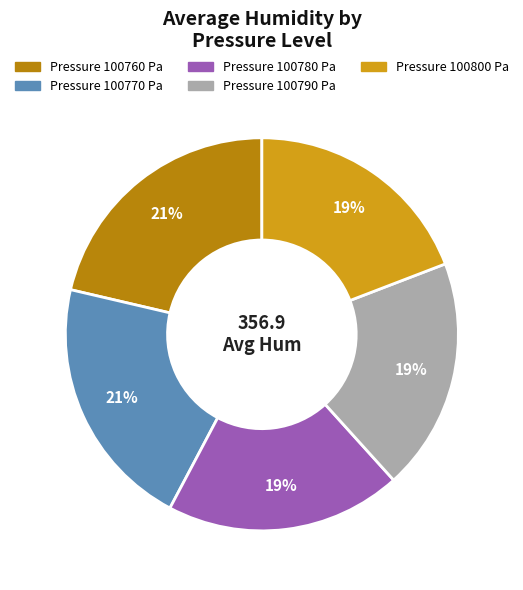

Is there any slice that represents more than half of the pie?

No